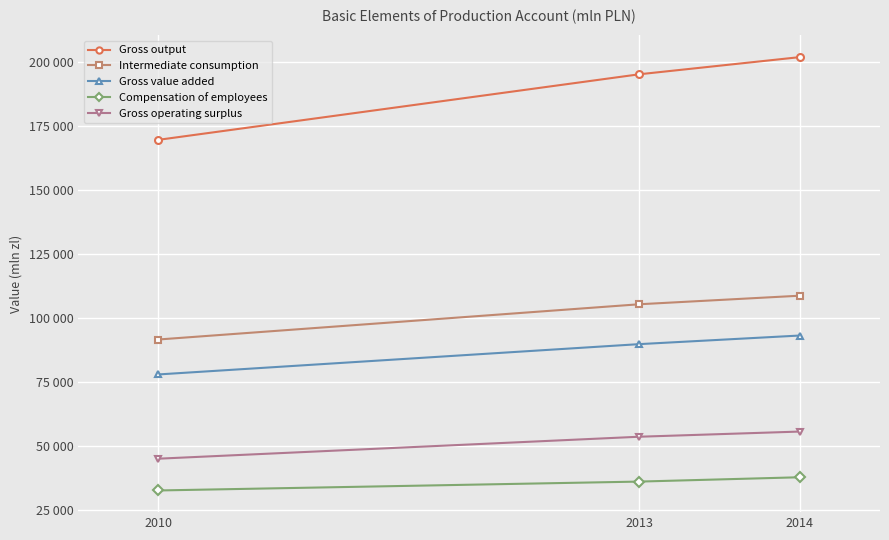

Where is Compensation of employees nearest to the value 35211?

2013